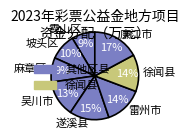

To the nearest percent, what is the difference between the 遂溪县 and 徐闻县 slice percentages?

1%